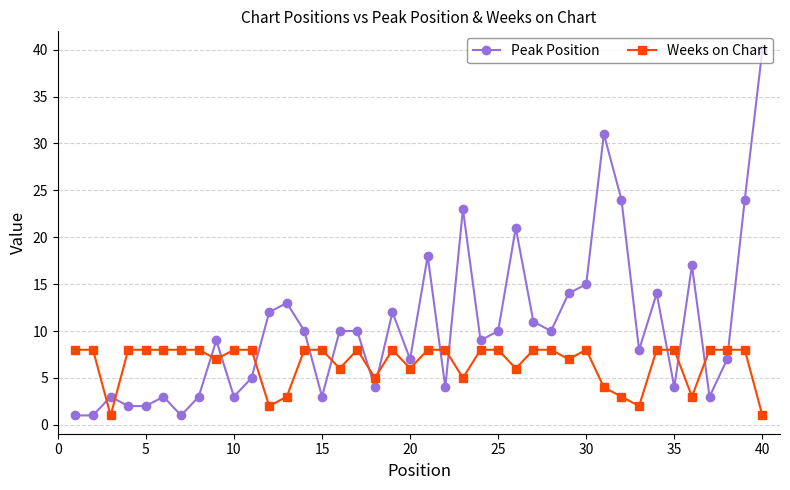

What is the minimum value shown in the chart?

1